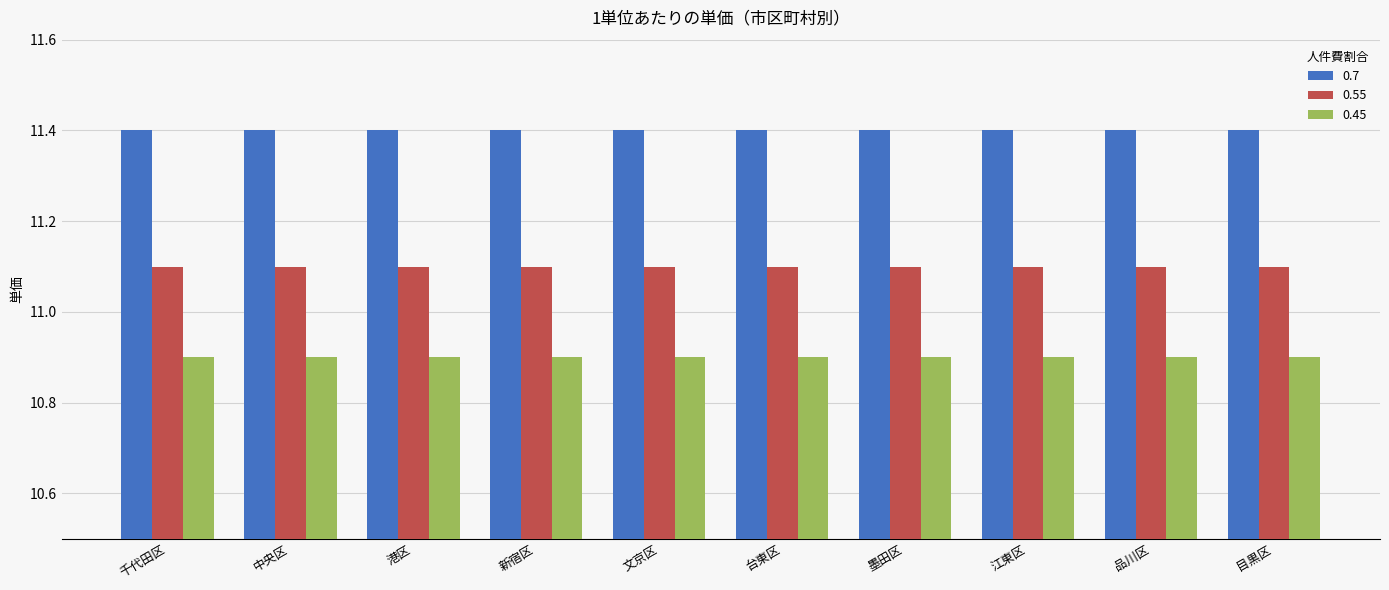

How many bars are there in each group?

3